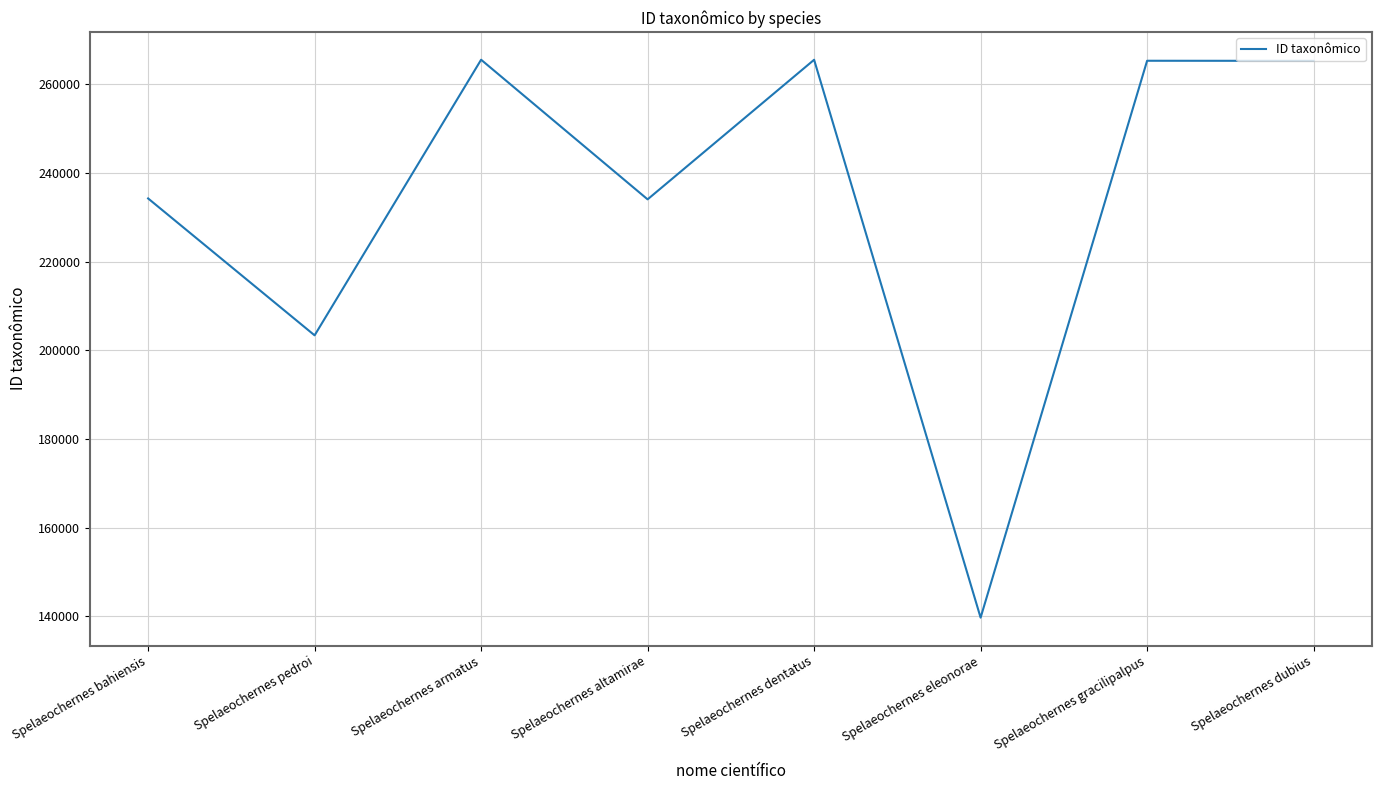

Does the chart display data point markers on the line(s)?

No